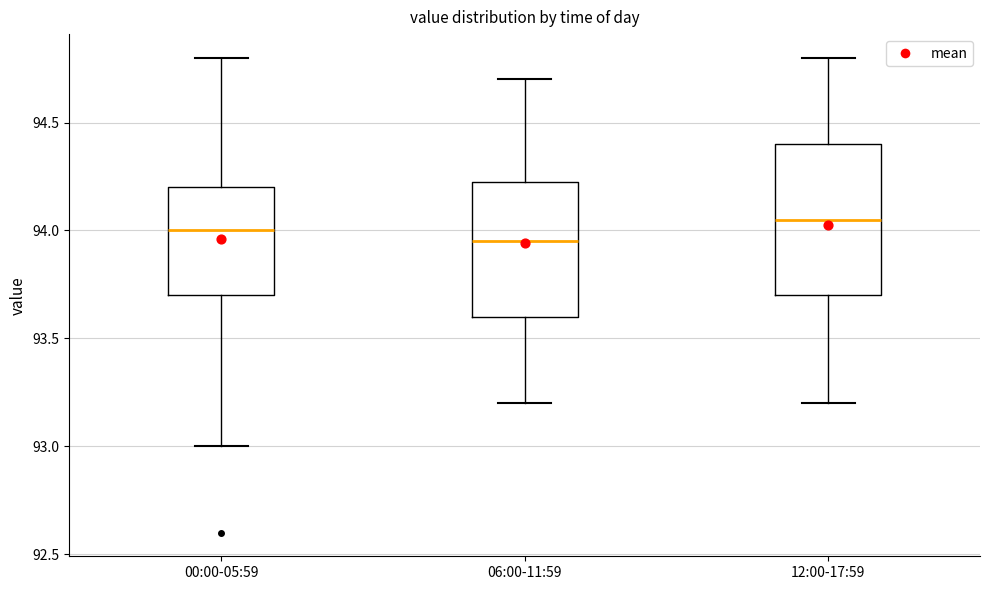

Reading left to right, read every box against the y-axis: the position of its median line, the range the box covers, and the ends of its whiskers. The values are not printed on the chart, so give them approximately, as read against the axis.

00:00-05:59: median 94.00, box 93.70 to 94.20, whiskers 93.00 to 94.80
06:00-11:59: median 93.95, box 93.60 to 94.25, whiskers 93.20 to 94.70
12:00-17:59: median 94.05, box 93.70 to 94.40, whiskers 93.20 to 94.80